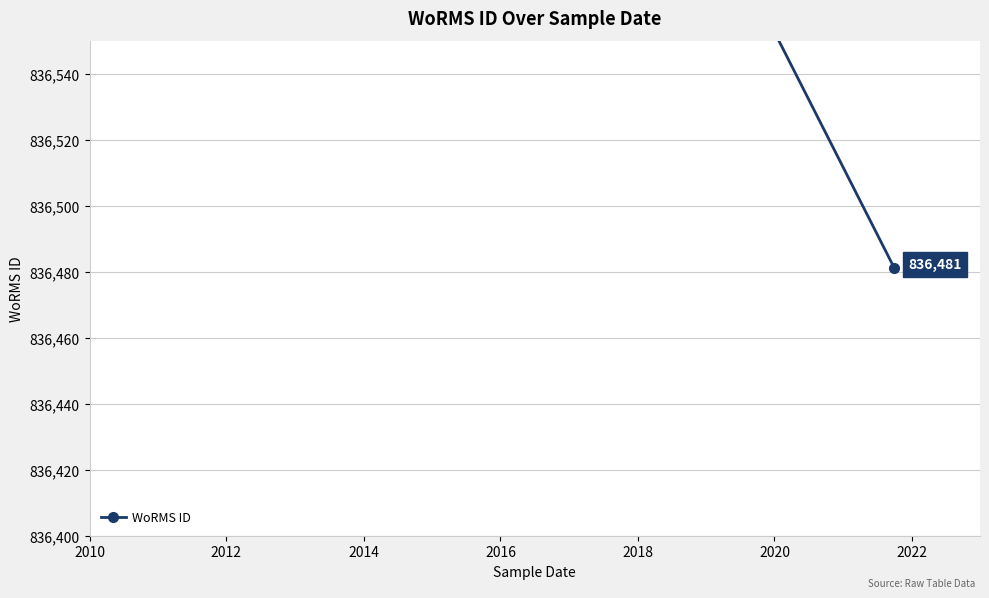

Which has a higher value, 2014 or 2012?

2012